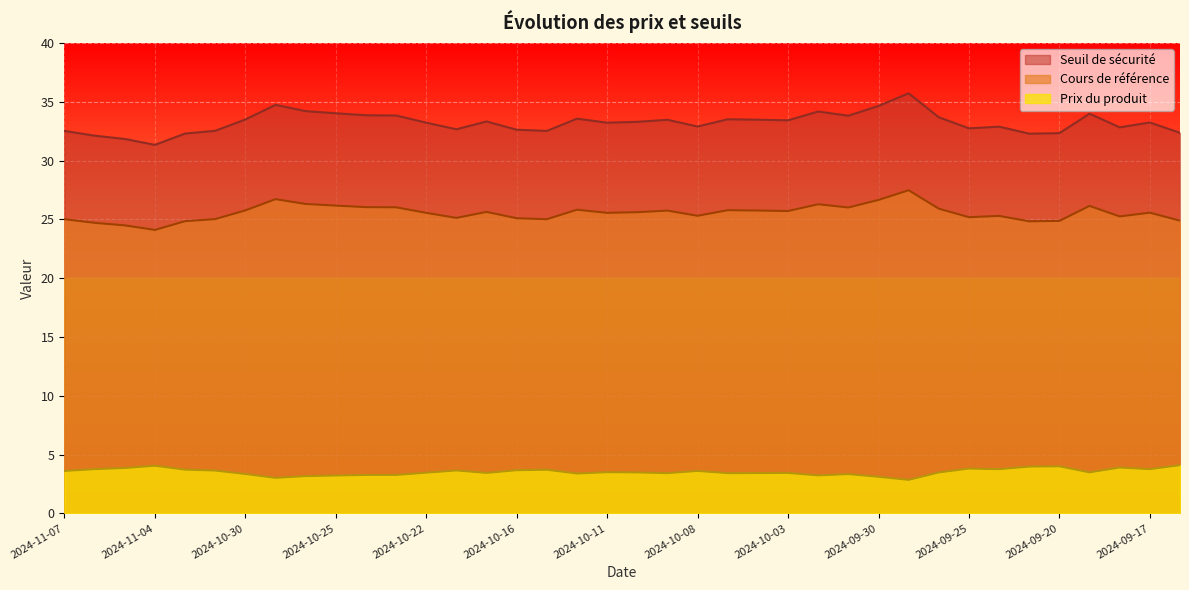

List the labels in order of Seuil de sécurité value, largest first.

2024-09-27, 2024-10-29, 2024-09-30, 2024-10-28, 2024-10-02, 2024-10-25, 2024-09-19, 2024-10-24, 2024-10-23, 2024-10-01, 2024-09-26, 2024-10-14, 2024-10-07, 2024-10-30, 2024-10-04, 2024-10-09, 2024-10-03, 2024-10-18, 2024-10-10, 2024-09-17, 2024-10-22, 2024-10-11, 2024-10-08, 2024-09-24, 2024-09-18, 2024-09-25, 2024-10-21, 2024-10-16, 2024-10-31, 2024-11-07, 2024-10-15, 2024-09-16, 2024-09-20, 2024-11-01, 2024-09-23, 2024-11-06, 2024-11-05, 2024-11-04